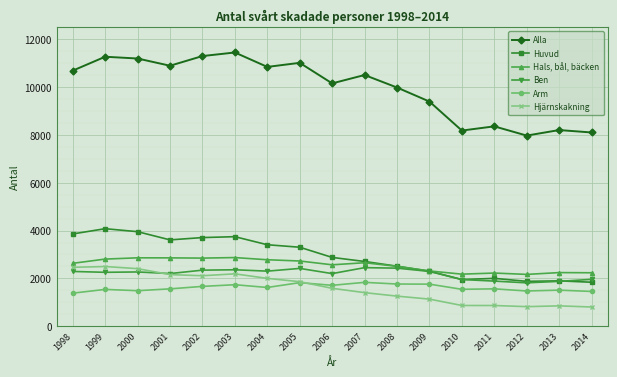

Which series changed the most between 1999 and 2012?

Alla